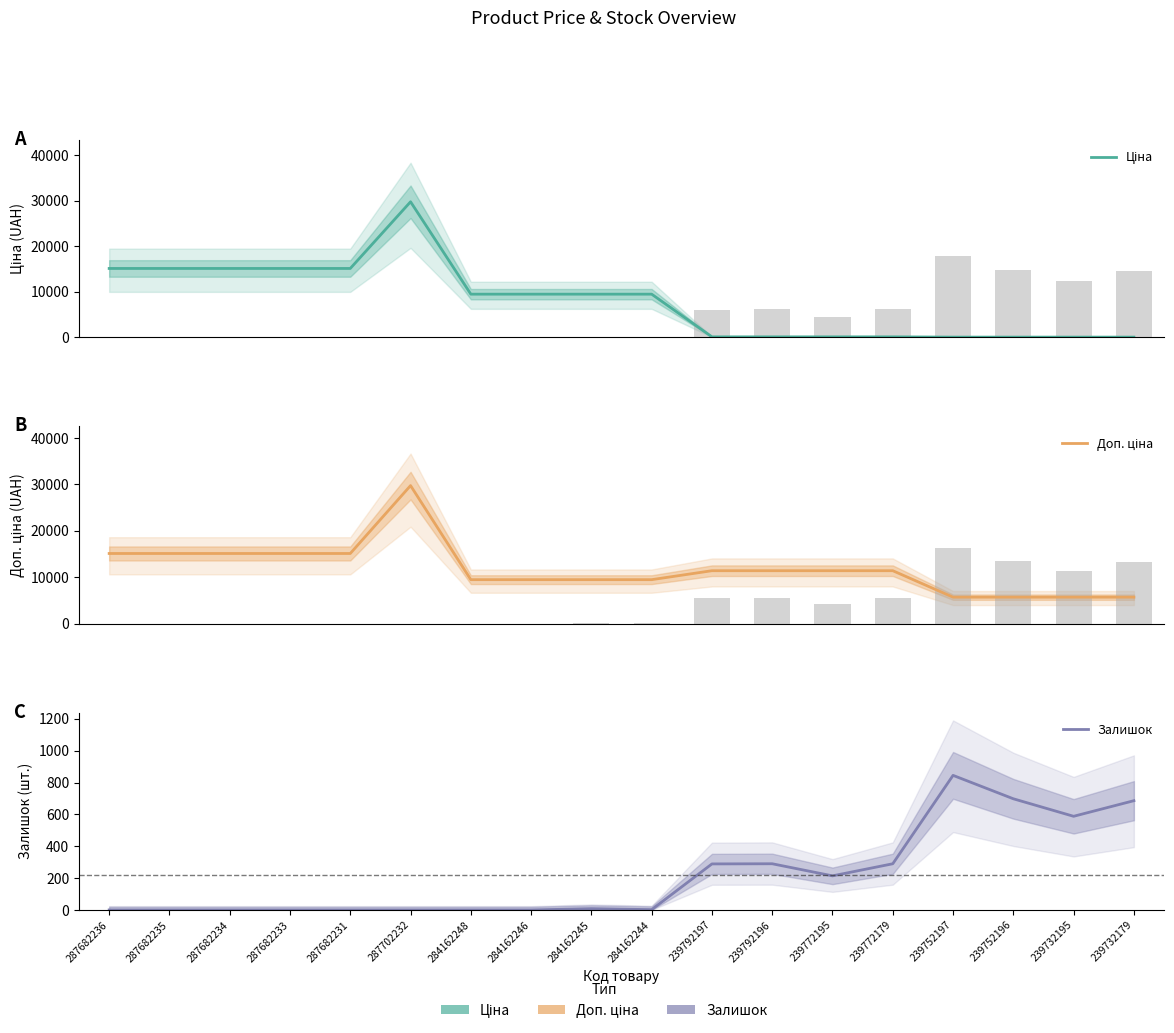

How many bars are there in total?

54